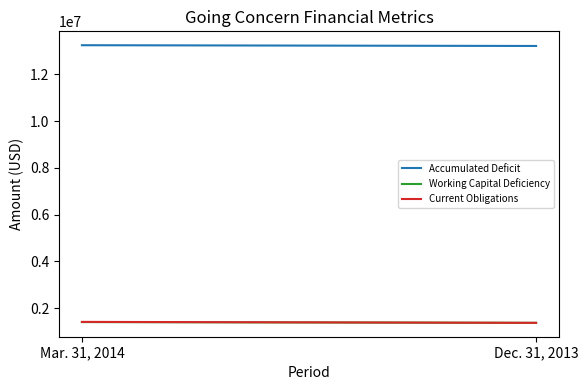

What is the minimum value for Current Obligations?

1372760